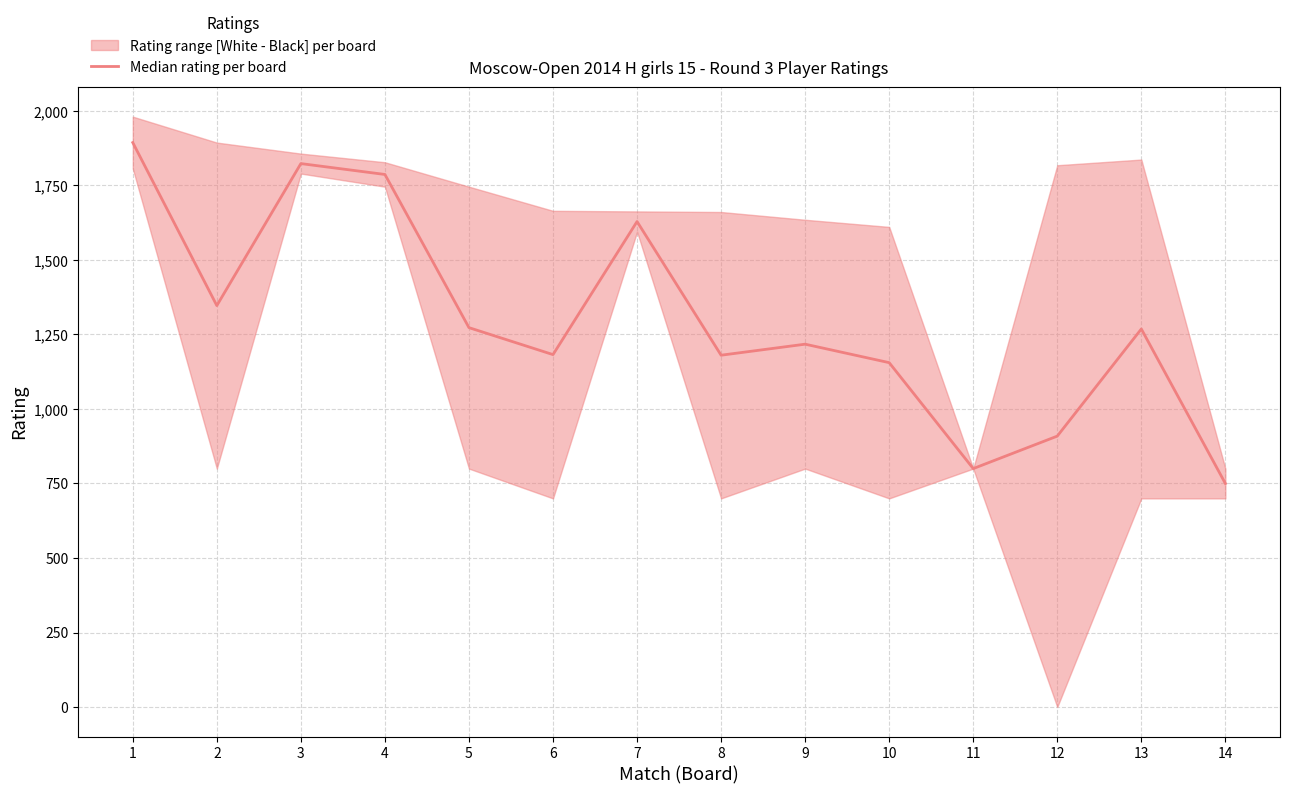

What is the change in value from 5 to 7?

+356.0